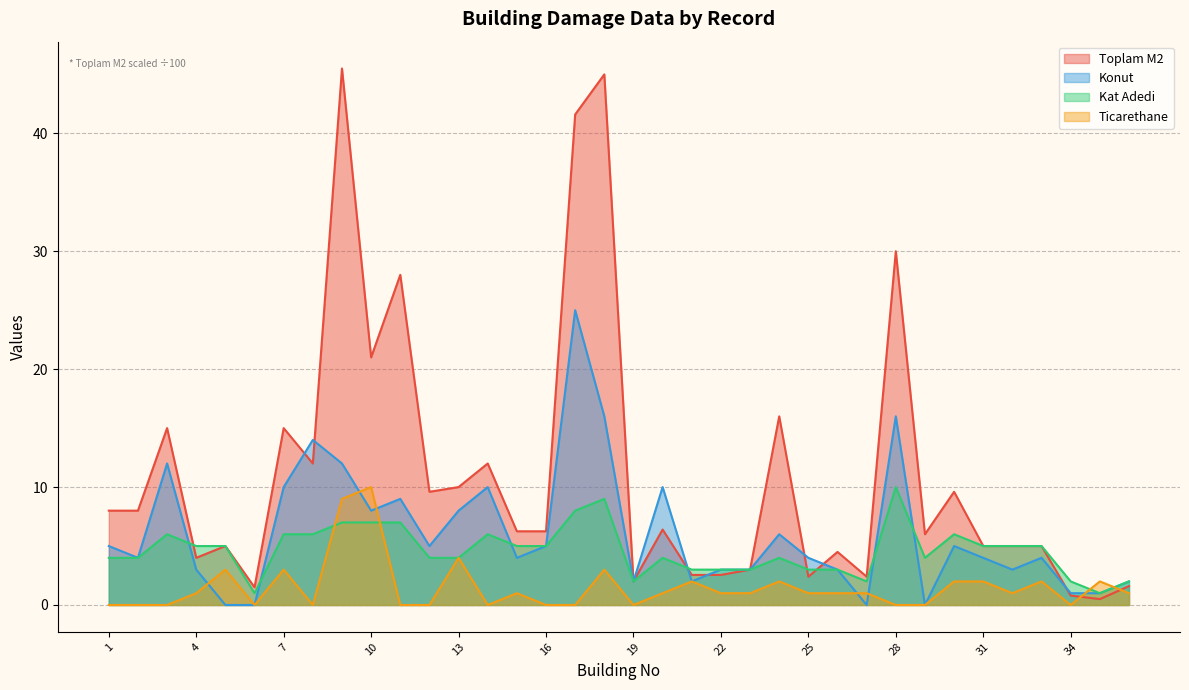

What is the sum of all Toplam M2 values?

399.0